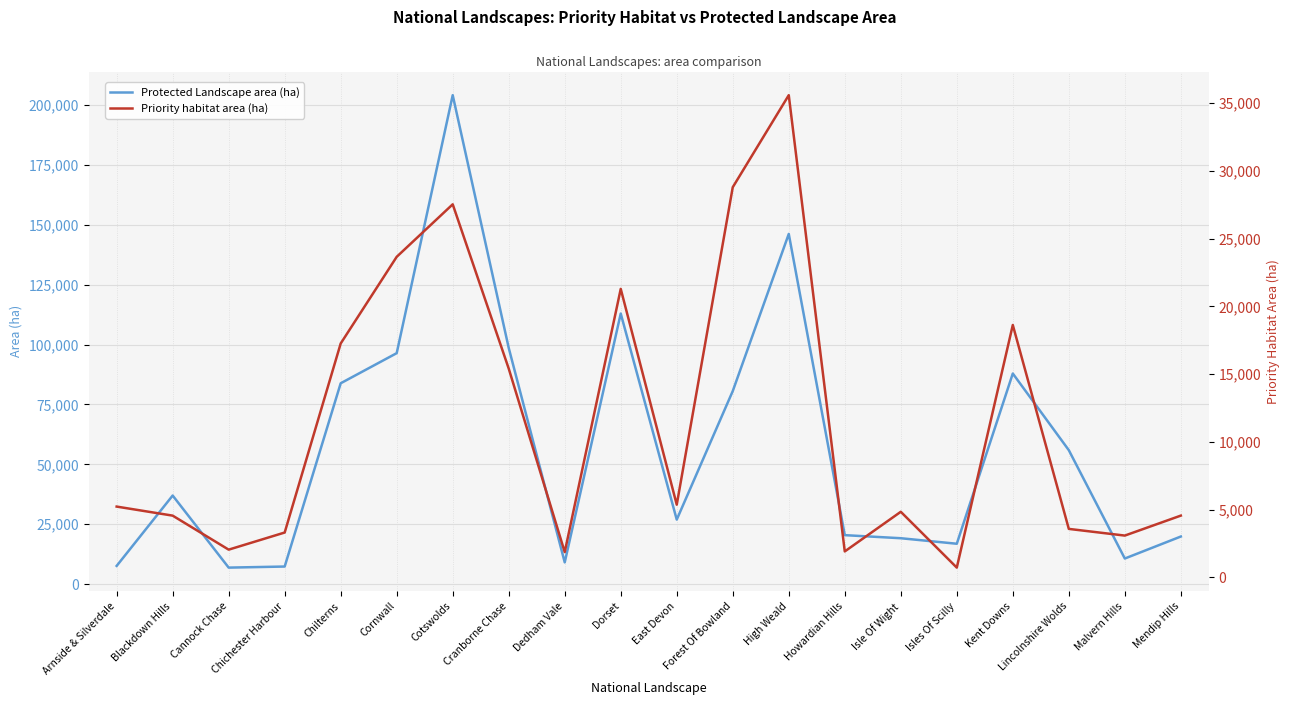

Rank the series at Chilterns from highest to lowest value.

Protected Landscape area (ha), Priority habitat area (ha)